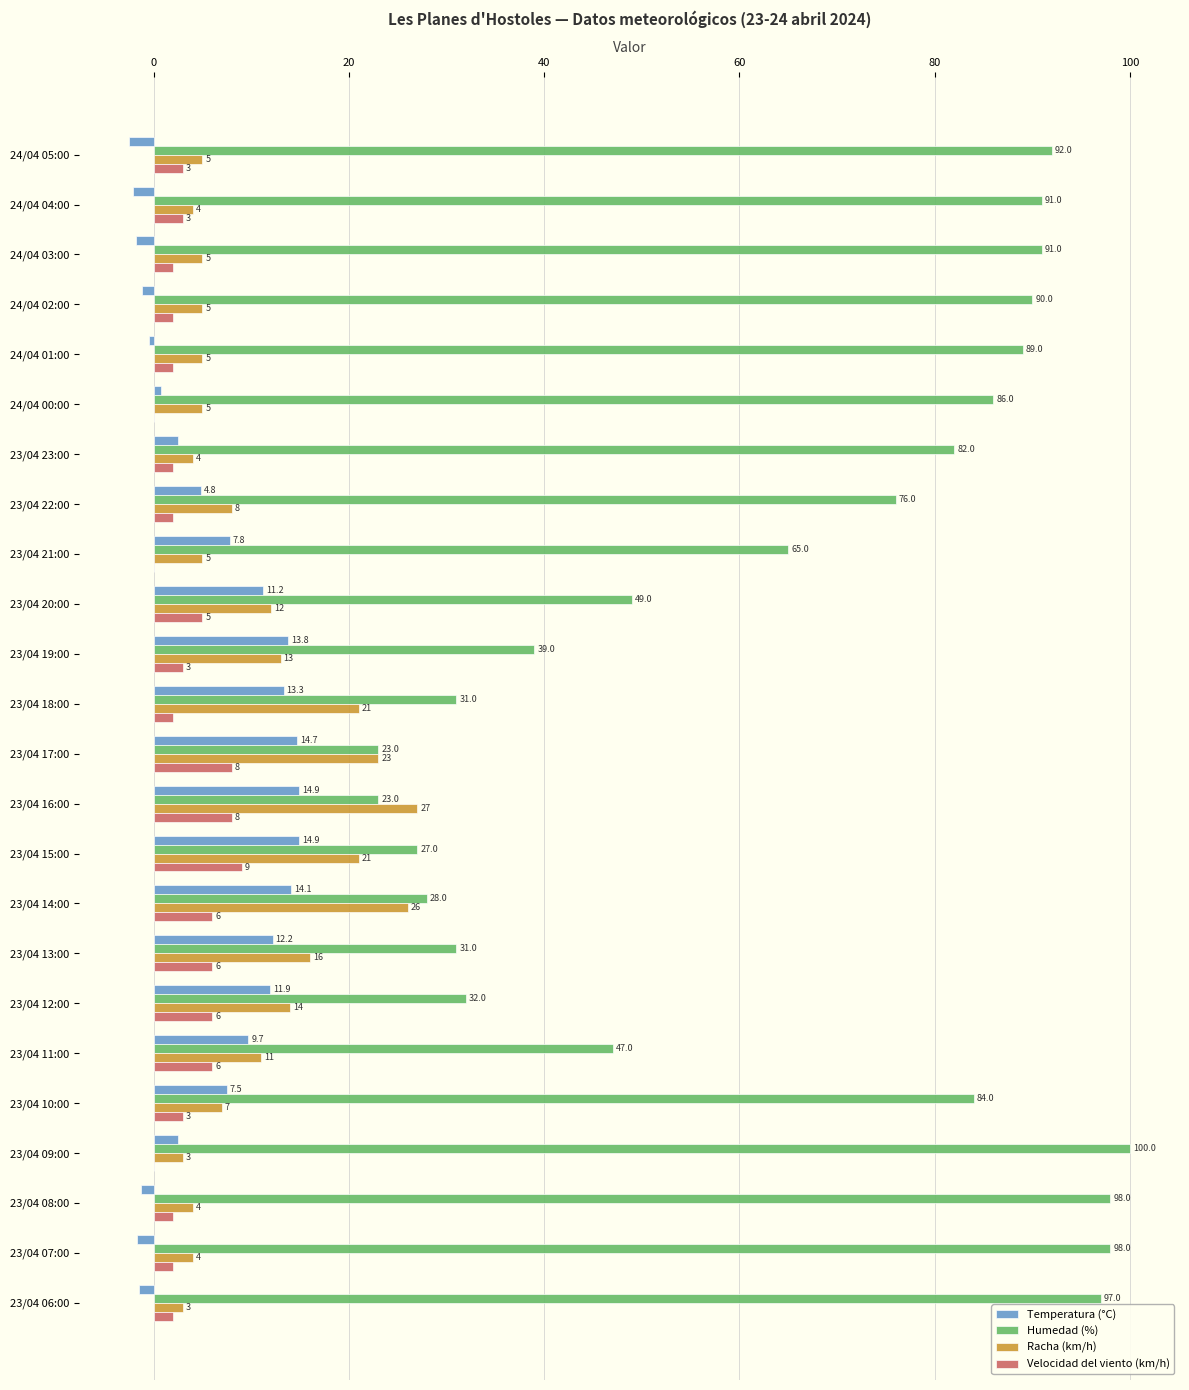

The value of Humedad (%) at 23/04 18:00 is 31.0. True or false?

True